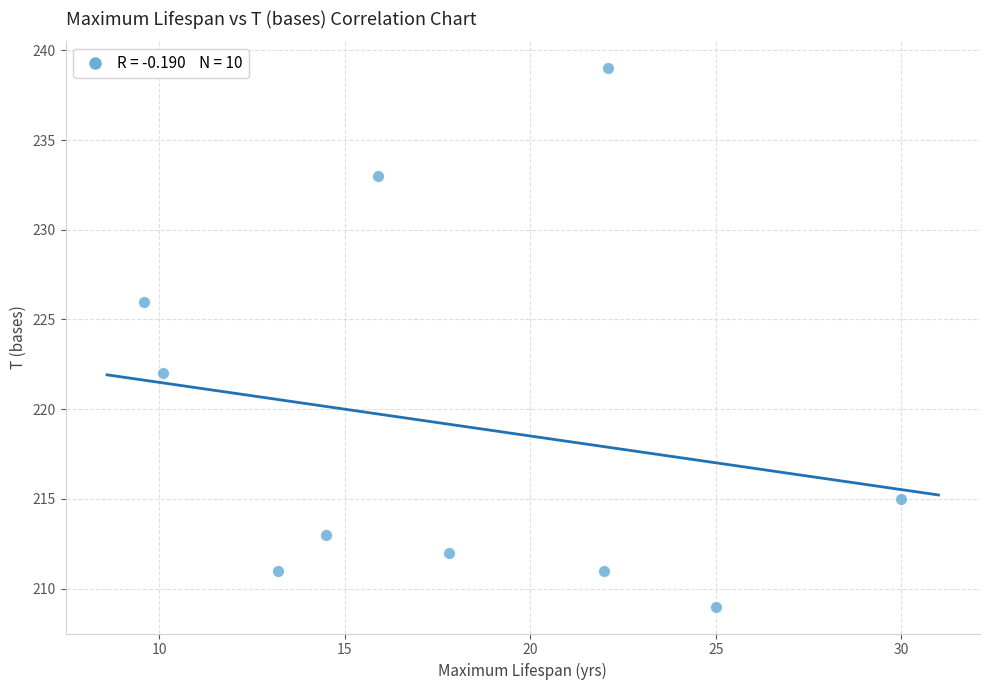

What is the average Y value?

219